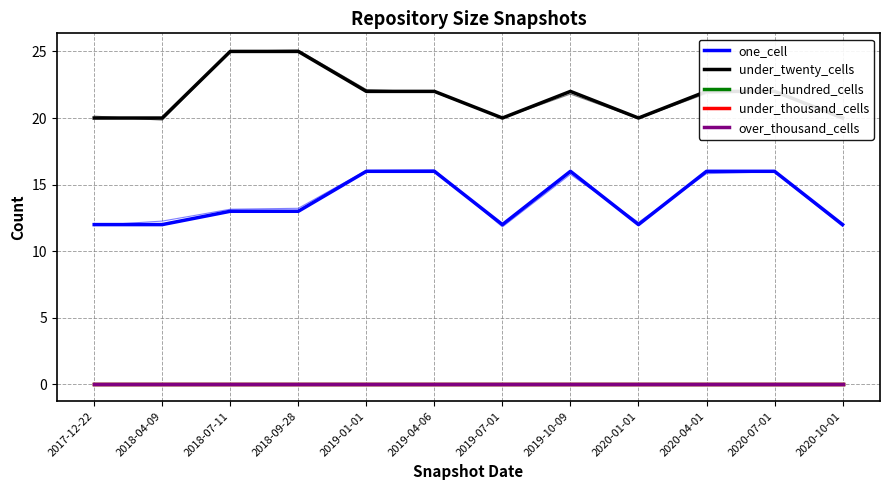

What is the average value of the one_cell series?

14